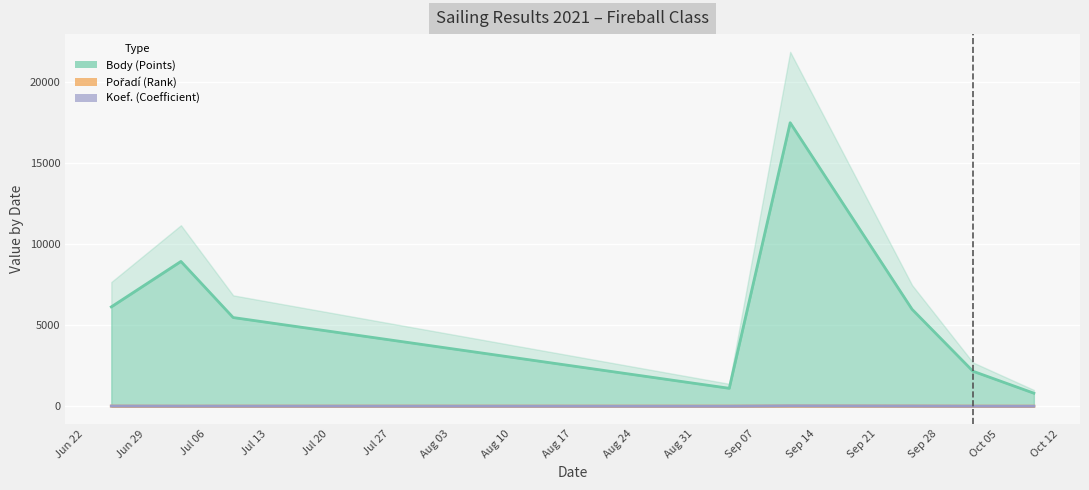

What is the spread (max minus min) of values at 2021-07-09?

5471